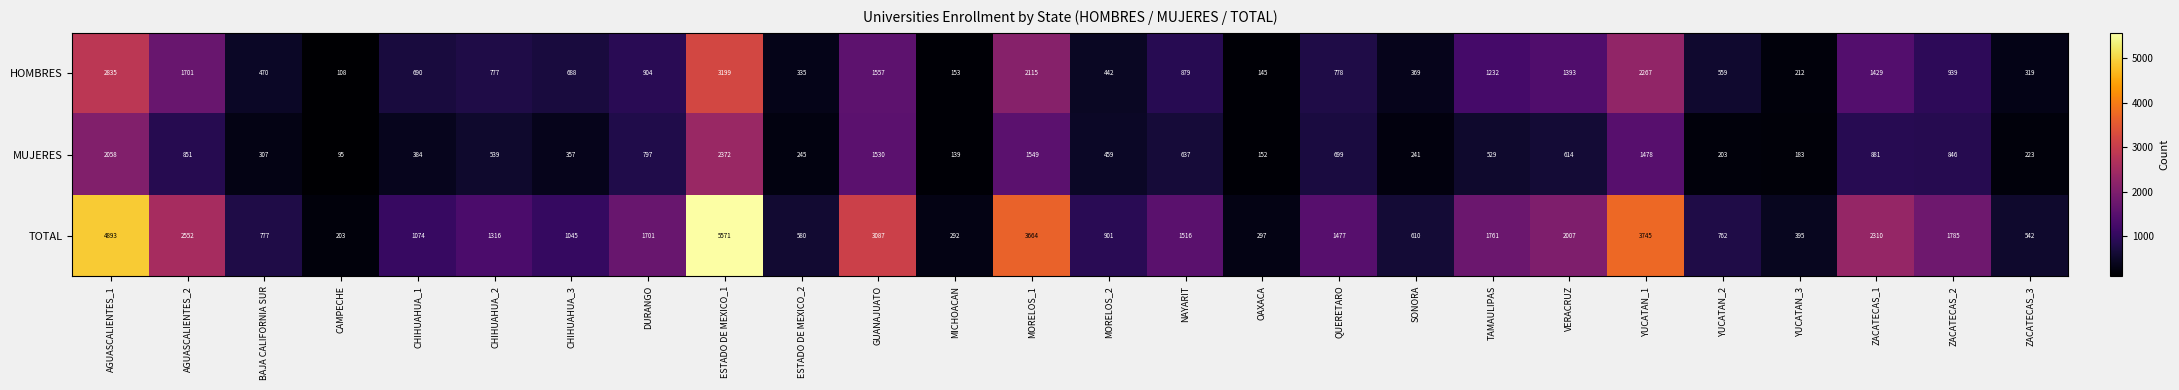

At how many categories does at least one series exceed 2955?

5